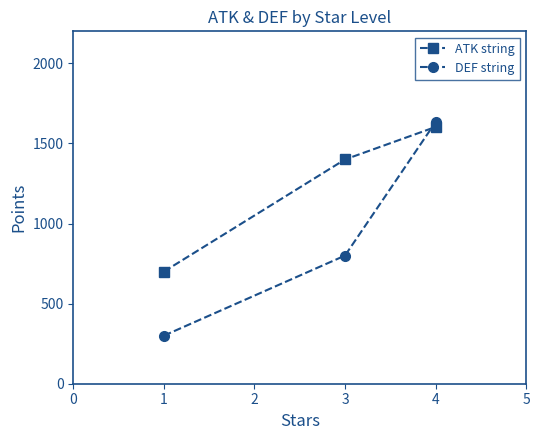

Rank the series at 1 from lowest to highest value.

DEF string, ATK string